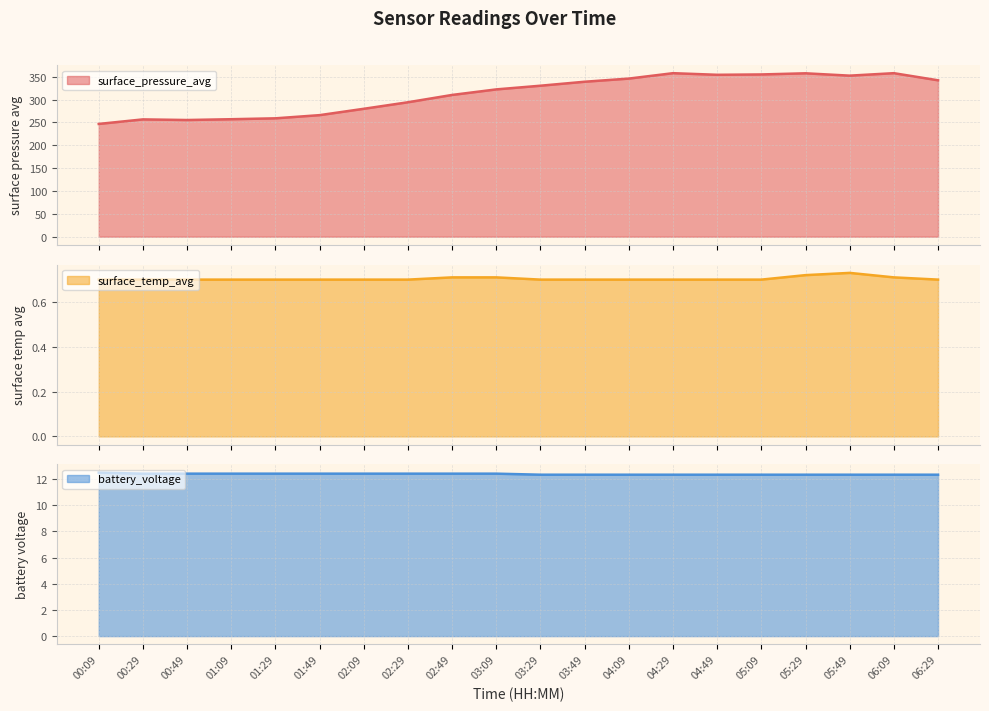

What is the difference between the highest and lowest values at 06:29?

341.5